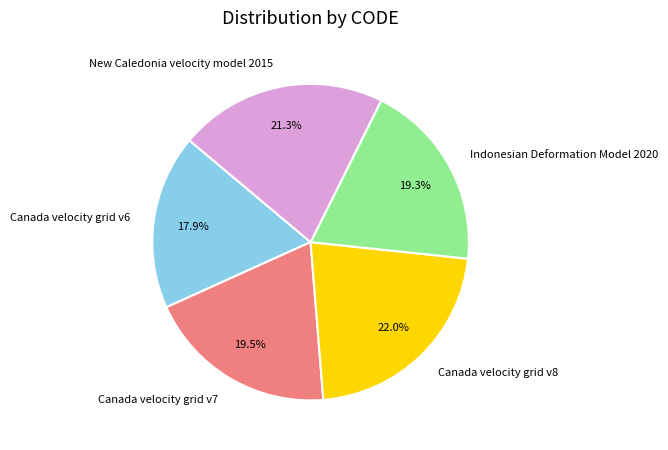

Is there any slice that represents more than half of the pie?

No